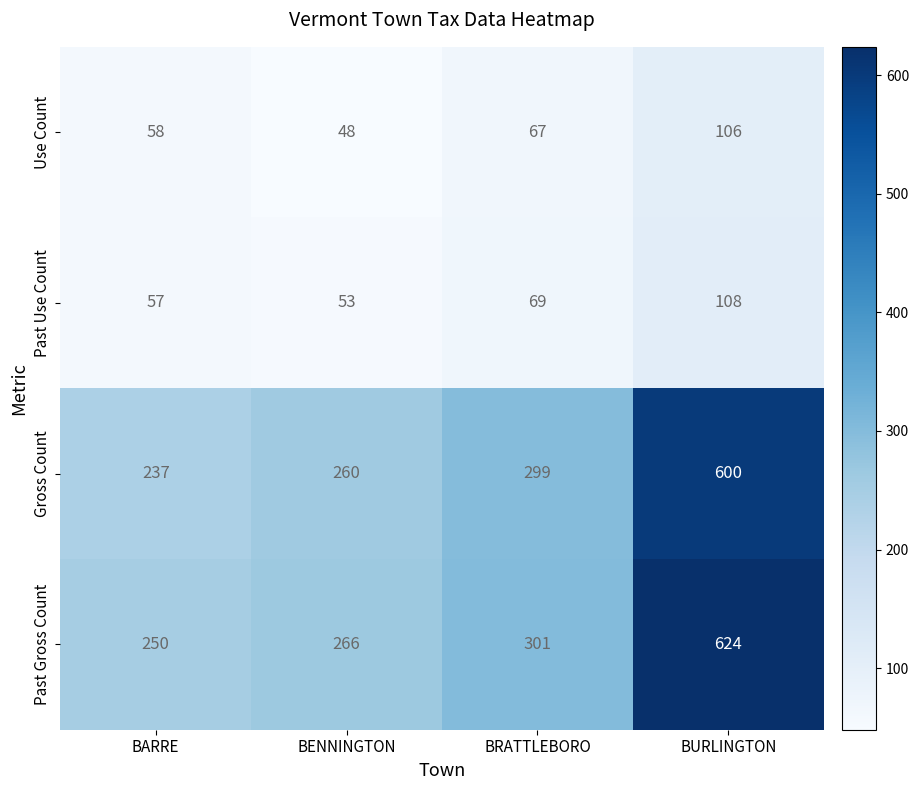

The value of Use Count at BURLINGTON is 106. True or false?

True